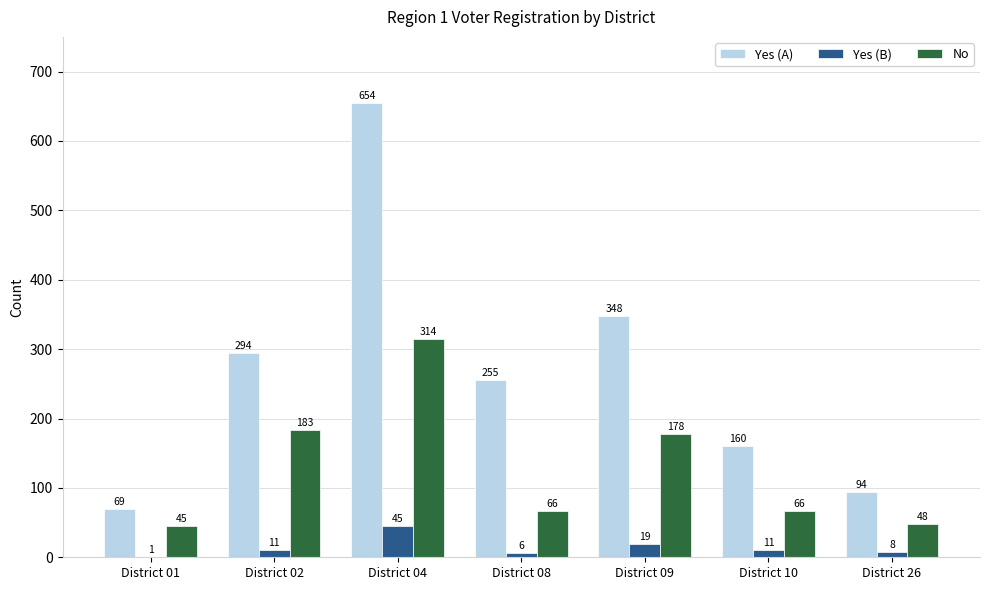

What is the sum of the Yes (B) values at District 02 and District 10?

22